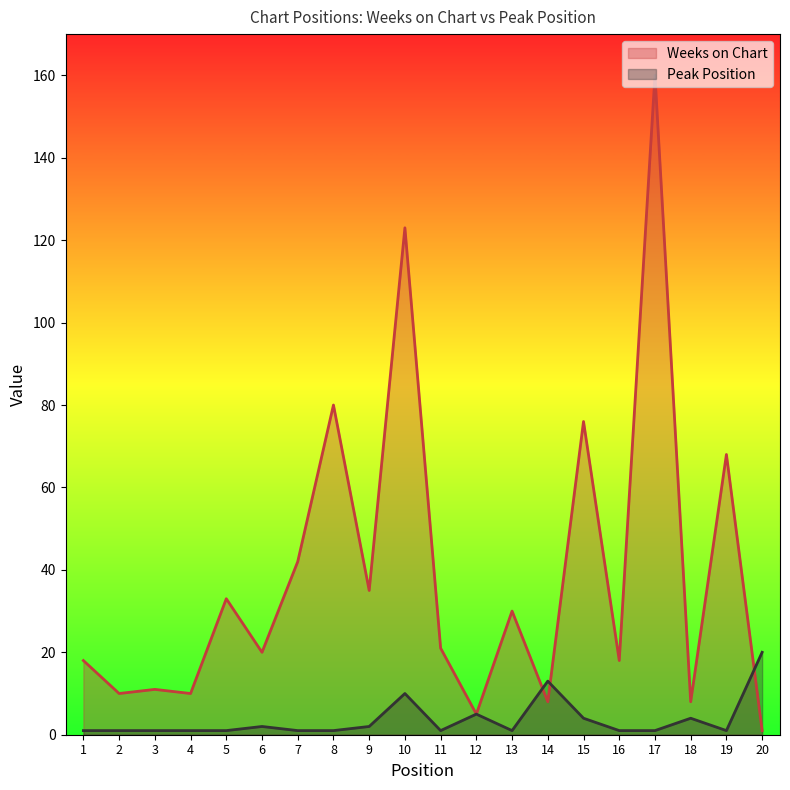

Rank the series by their maximum value, from lowest to highest.

Peak Position, Weeks on Chart